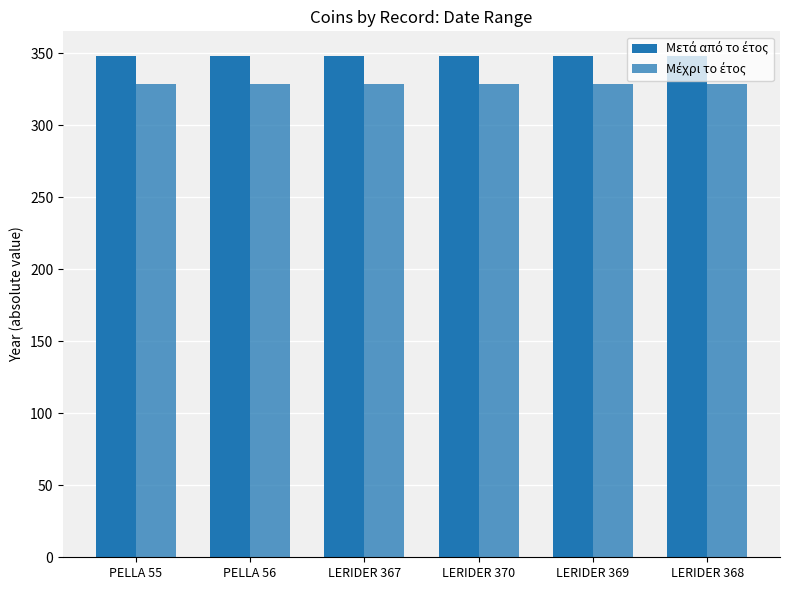

Is it true that Μέχρι το έτος equals 329 at LERIDER 370?

True